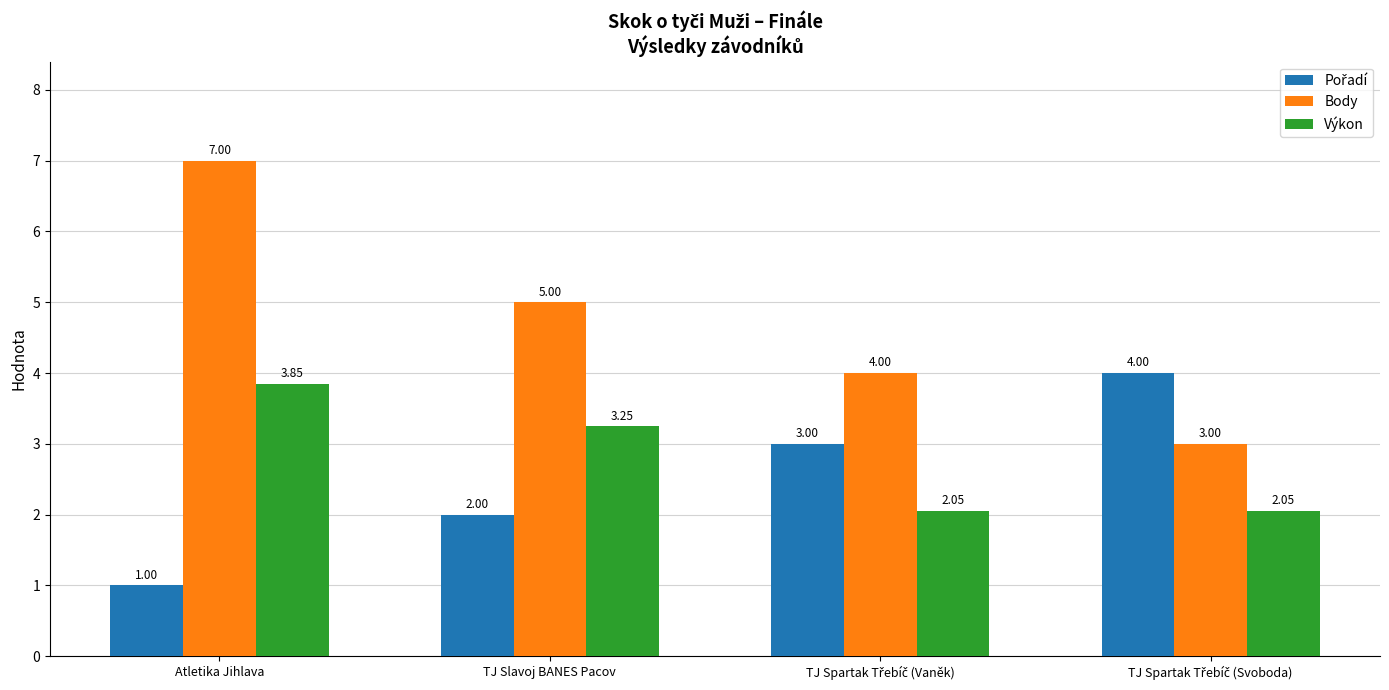

Are the bars grouped side by side (vs. stacked)?

Yes